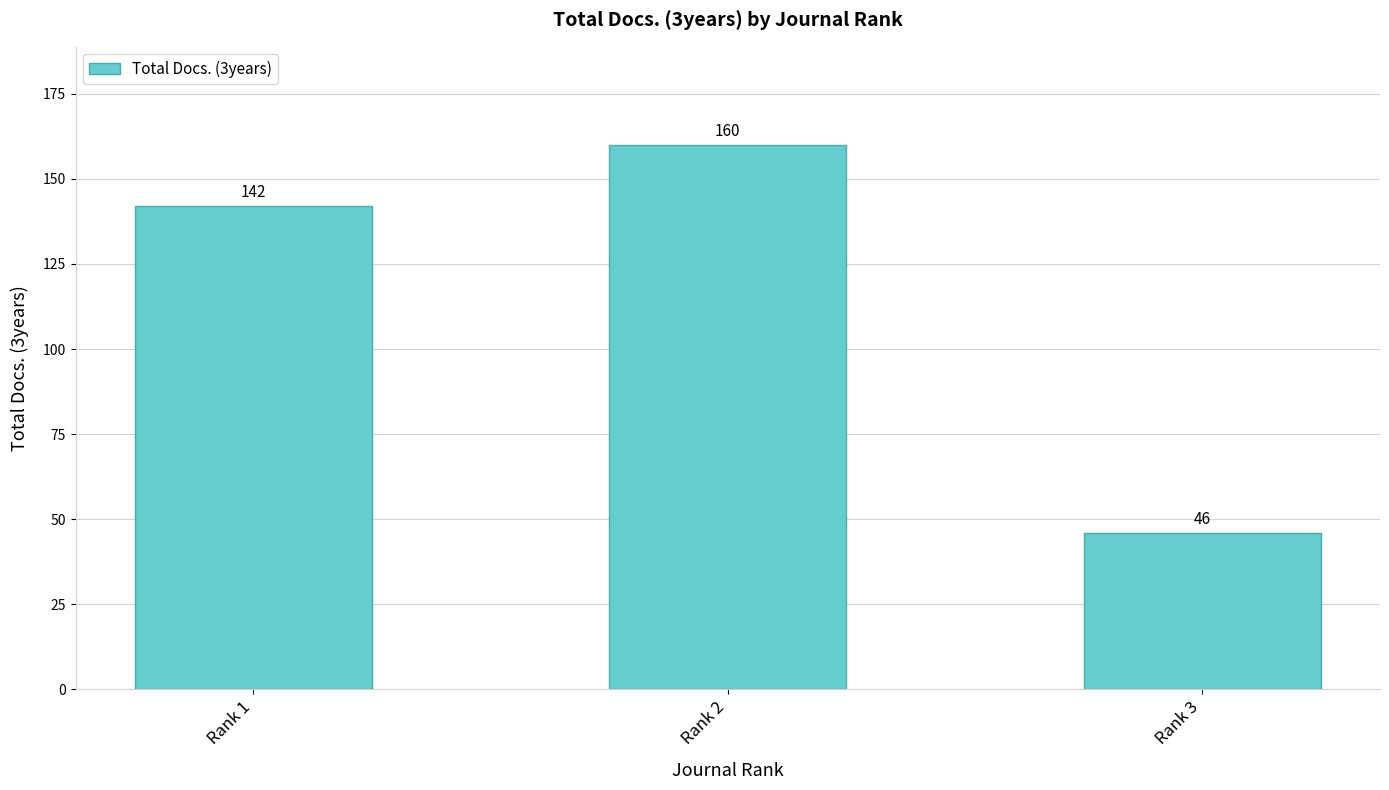

Where is the data nearest to the value 103?

Rank 1